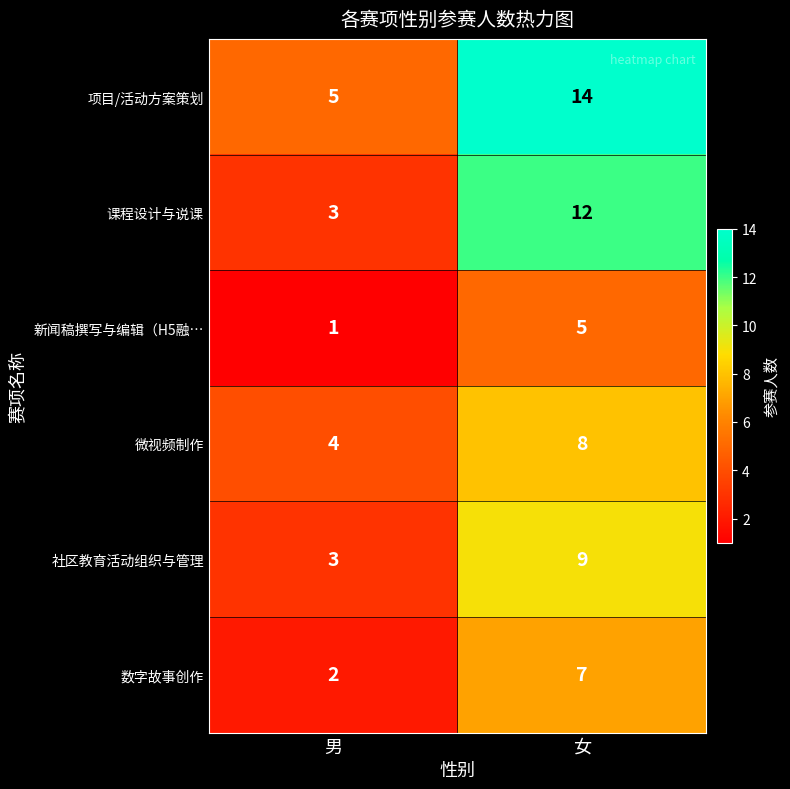

What is the maximum value shown in the chart?

14